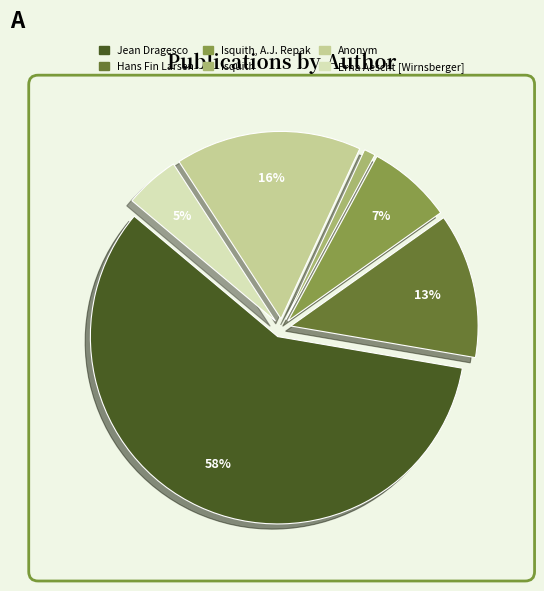

To the nearest percent, what is the difference between the largest and smallest slice percentages?

57%